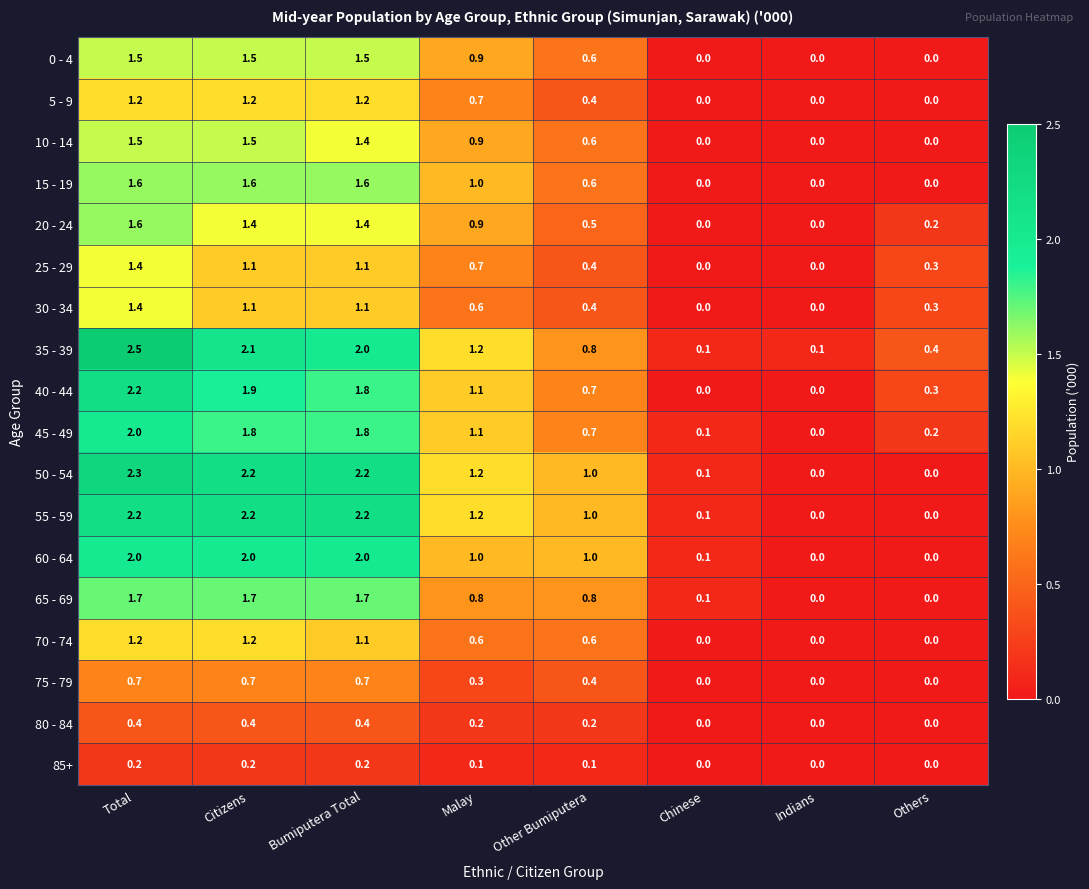

What is the difference between the maximum and minimum values in the 80 - 84 series?

0.4